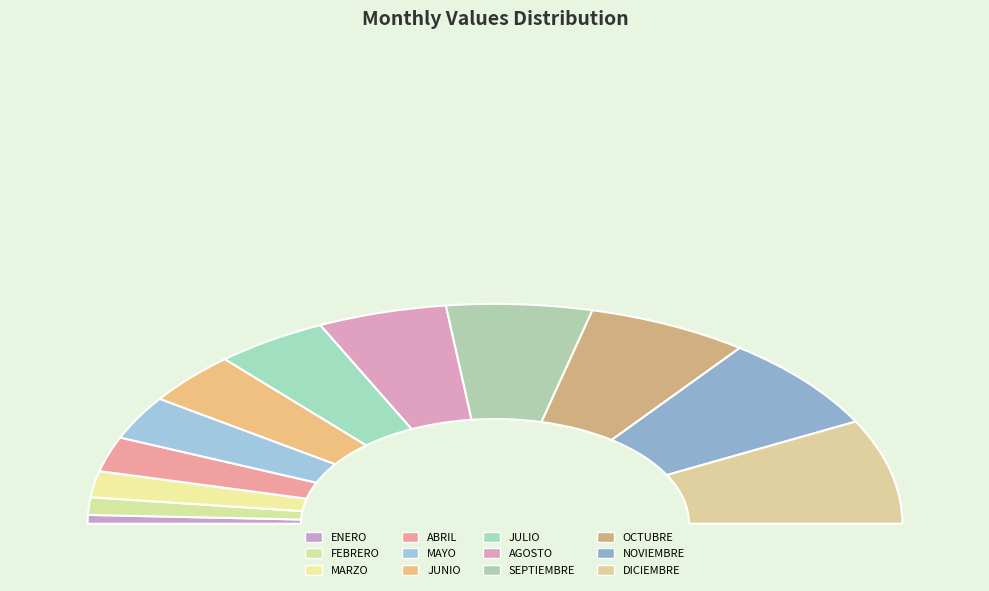

Rank the categories by value from lowest to highest.

ENERO, FEBRERO, MARZO, ABRIL, MAYO, JUNIO, JULIO, AGOSTO, SEPTIEMBRE, OCTUBRE, NOVIEMBRE, DICIEMBRE